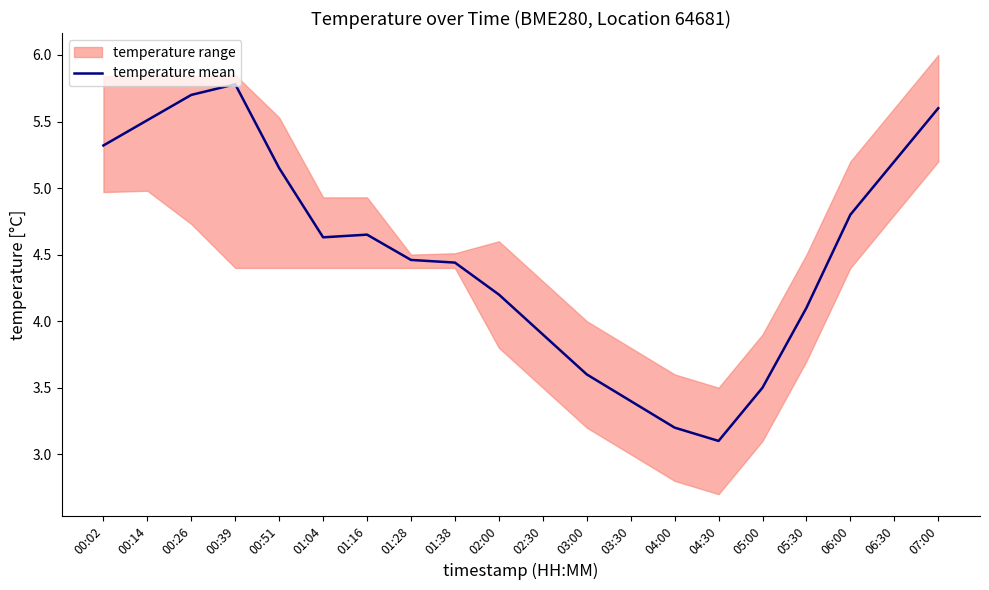

List the labels in order of value, smallest first.

04:30, 04:00, 03:30, 05:00, 03:00, 02:30, 05:30, 02:00, 01:38, 01:28, 01:04, 01:16, 06:00, 00:51, 06:30, 00:02, 00:14, 07:00, 00:26, 00:39